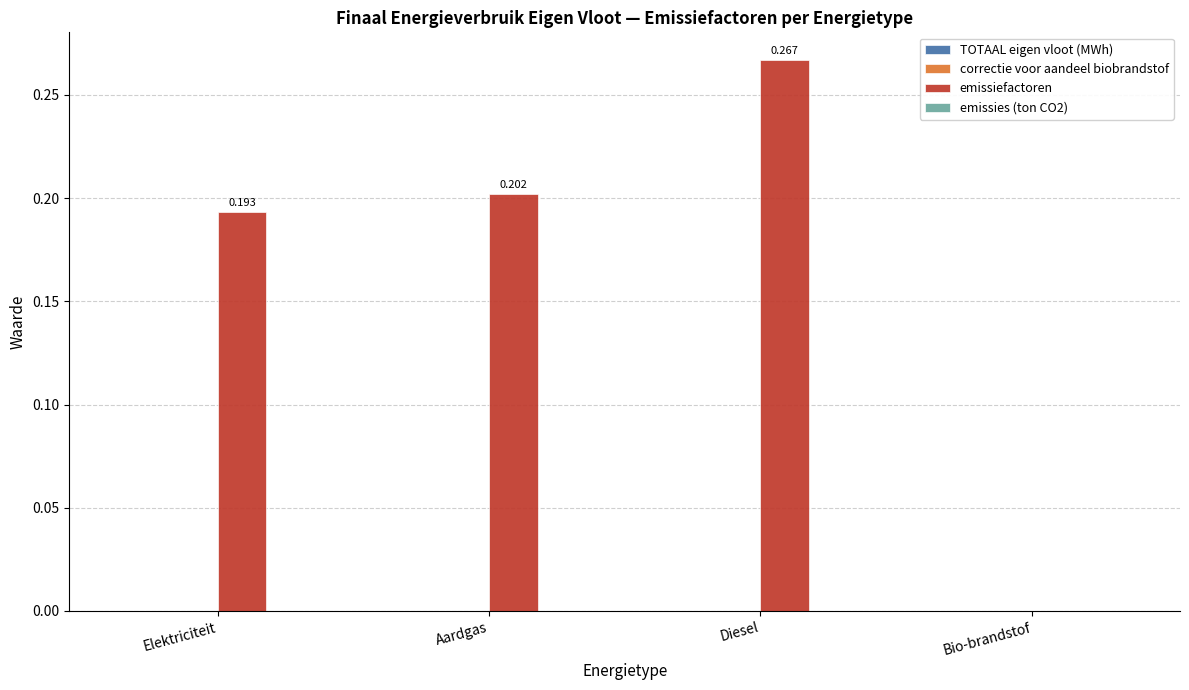

Which label corresponds to the largest value in the chart?

Diesel